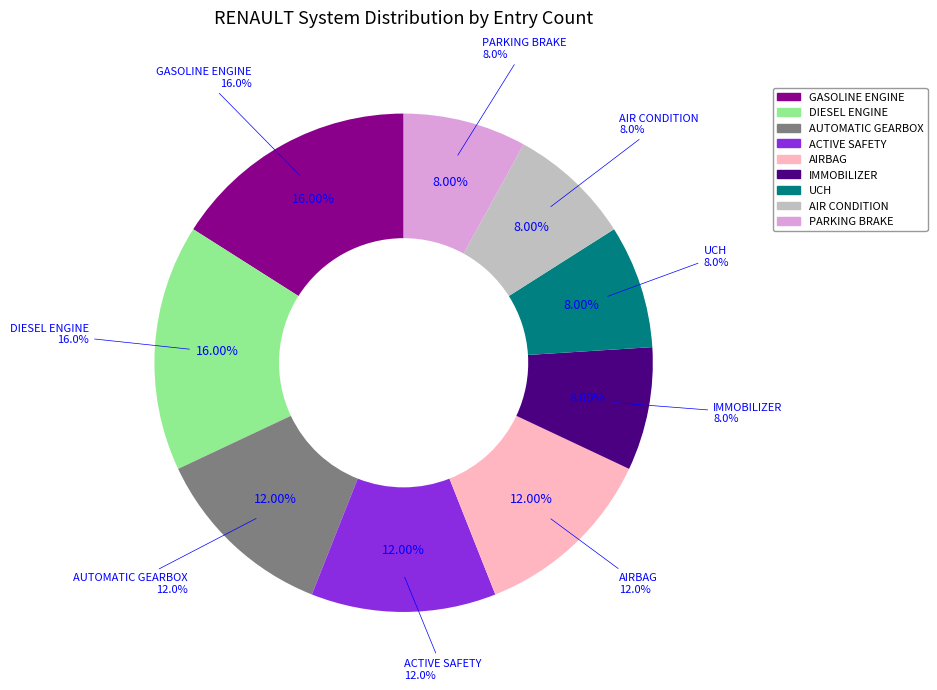

What is the change in value from GASOLINE ENGINE to AUTOMATIC GEARBOX?

-1